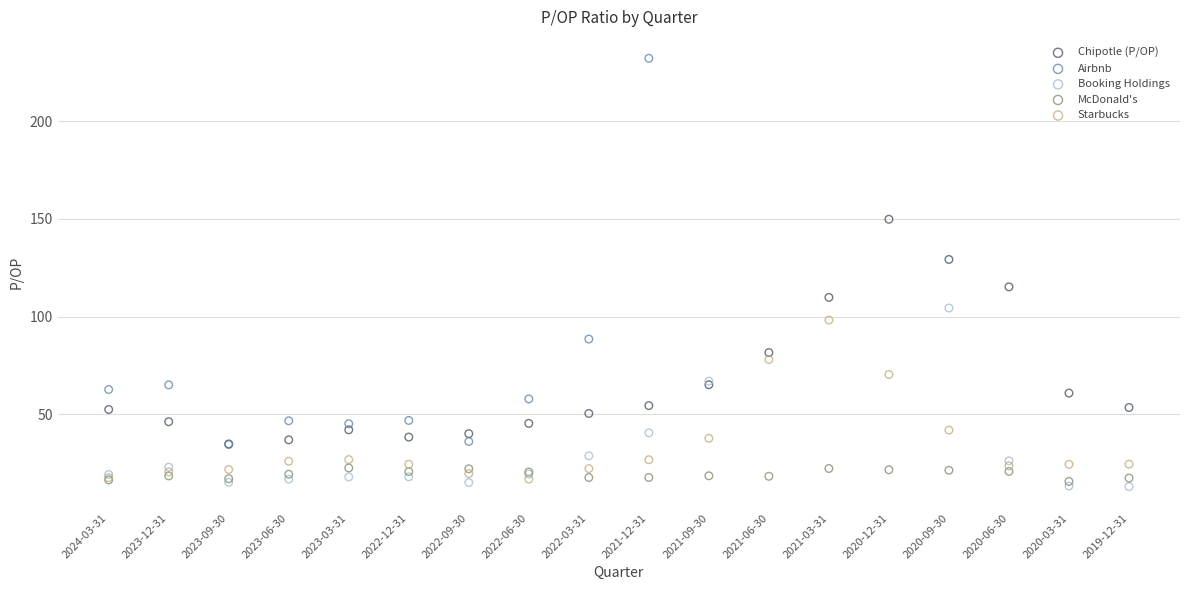

Which series has the largest Y range (max minus min)?

Airbnb